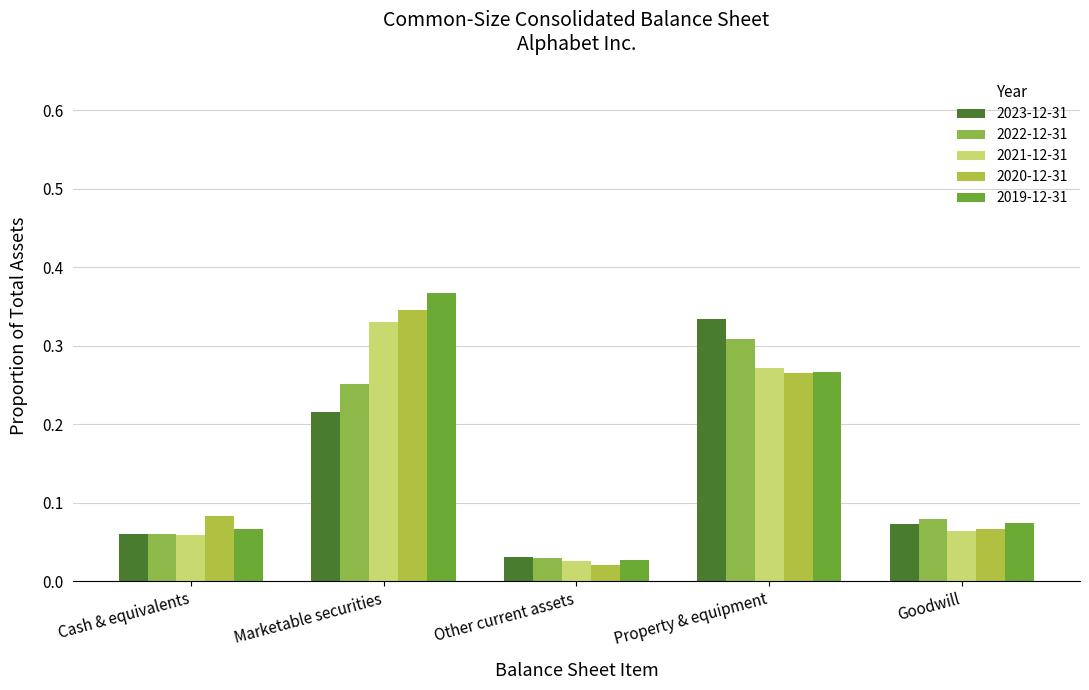

Does the chart contain stacked bars?

No